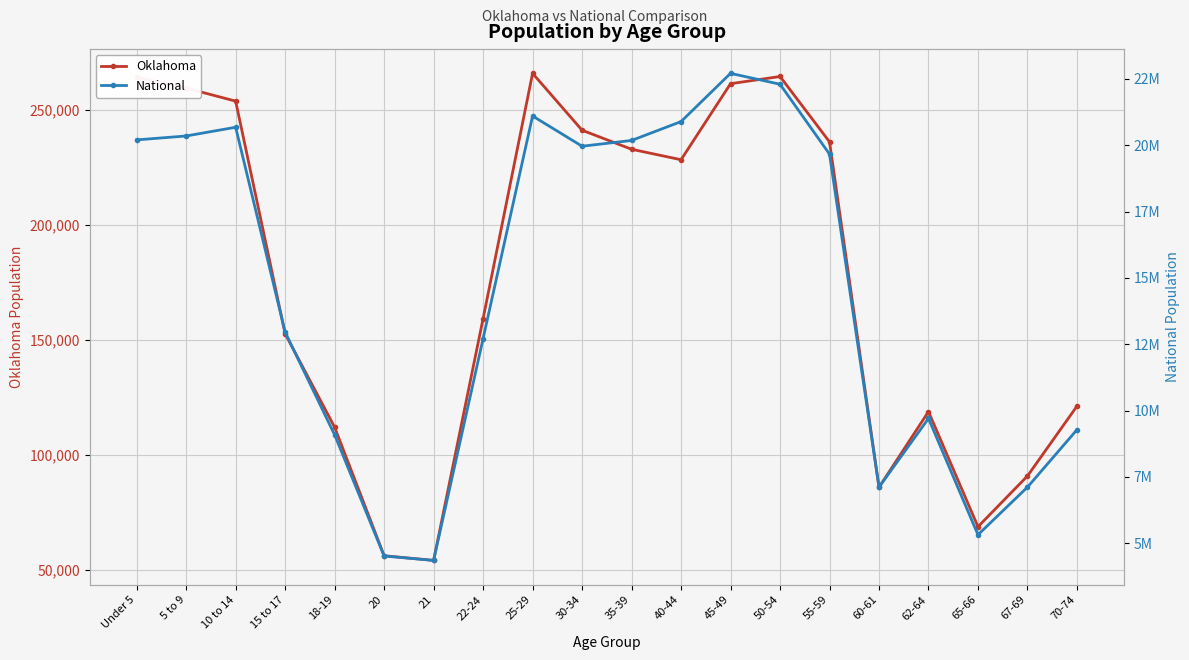

What is the average value of the National series?

14509549